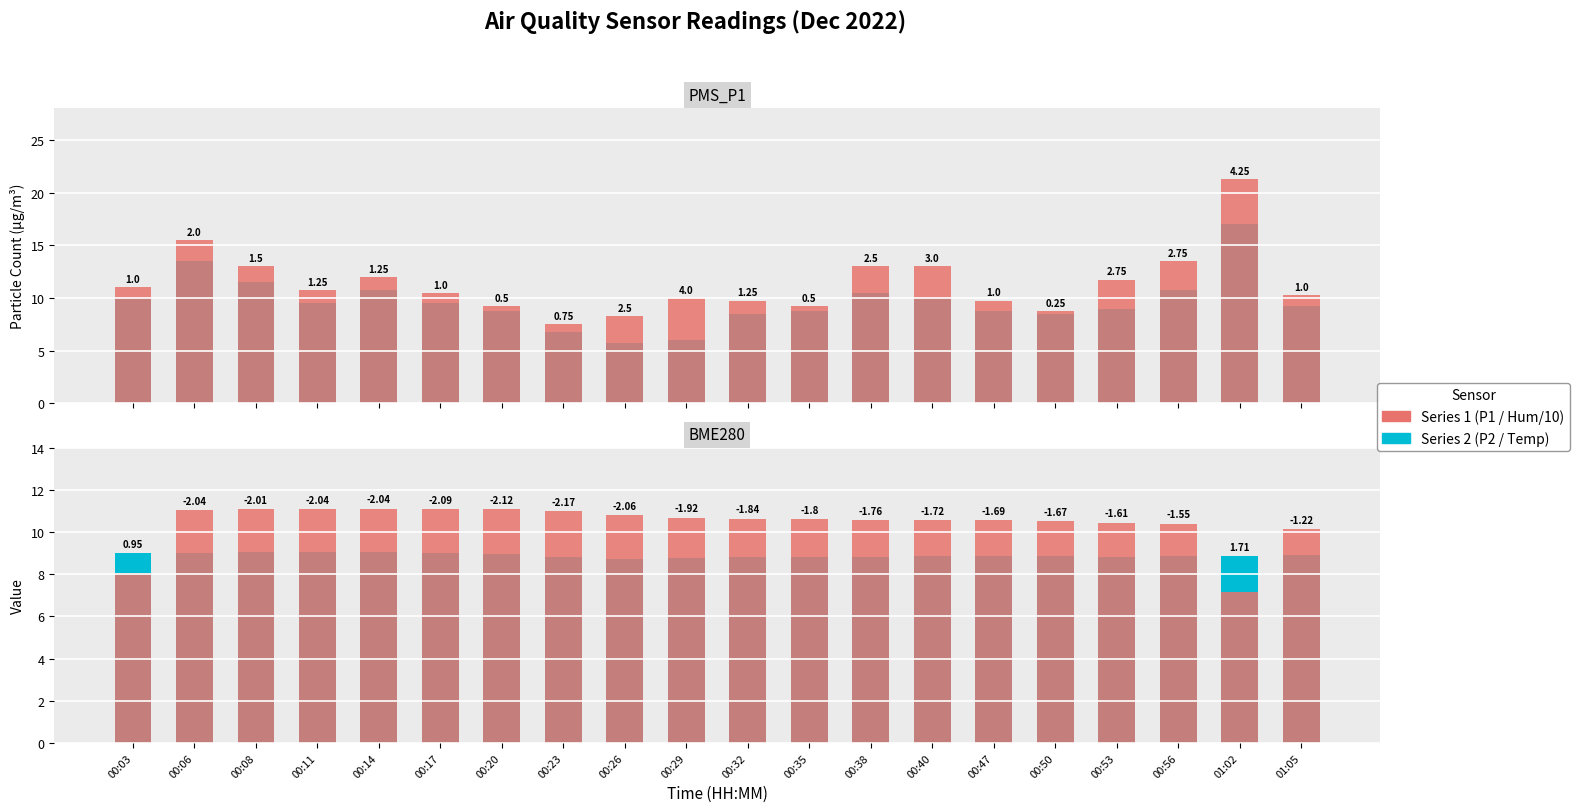

What is the average value of the BME280_temperature series?

10.4